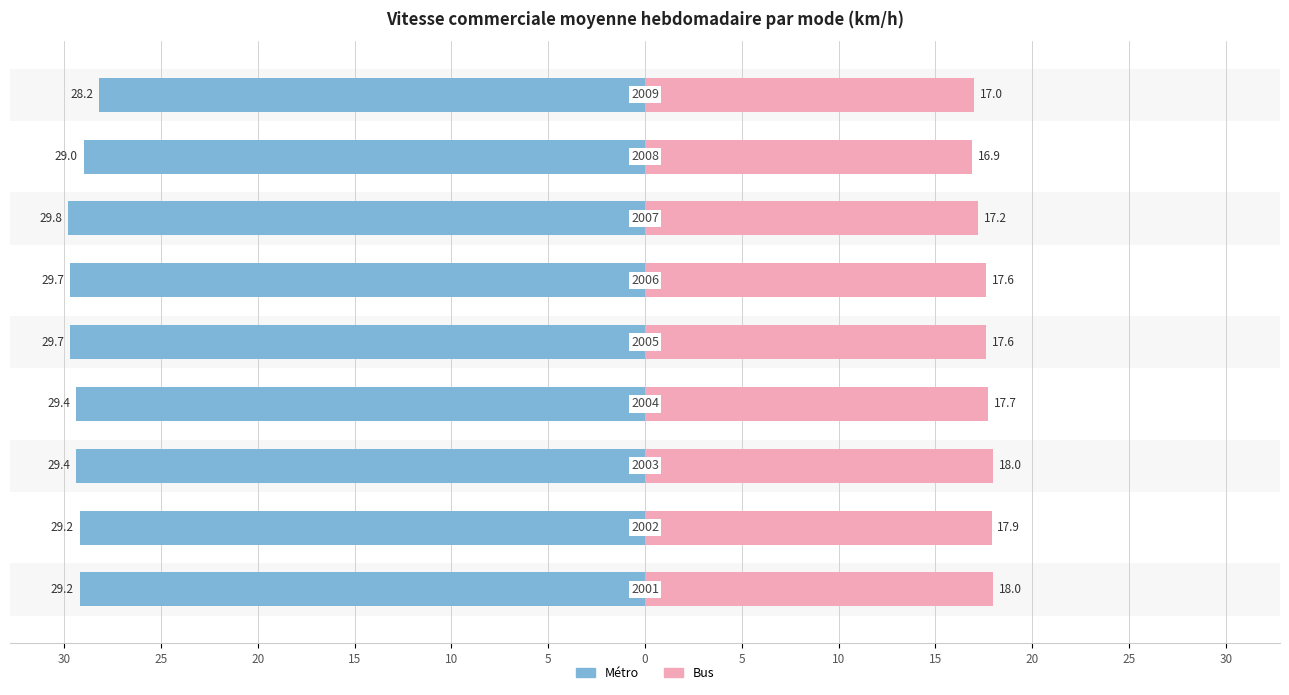

Which series has the widest spread of values?

Métro